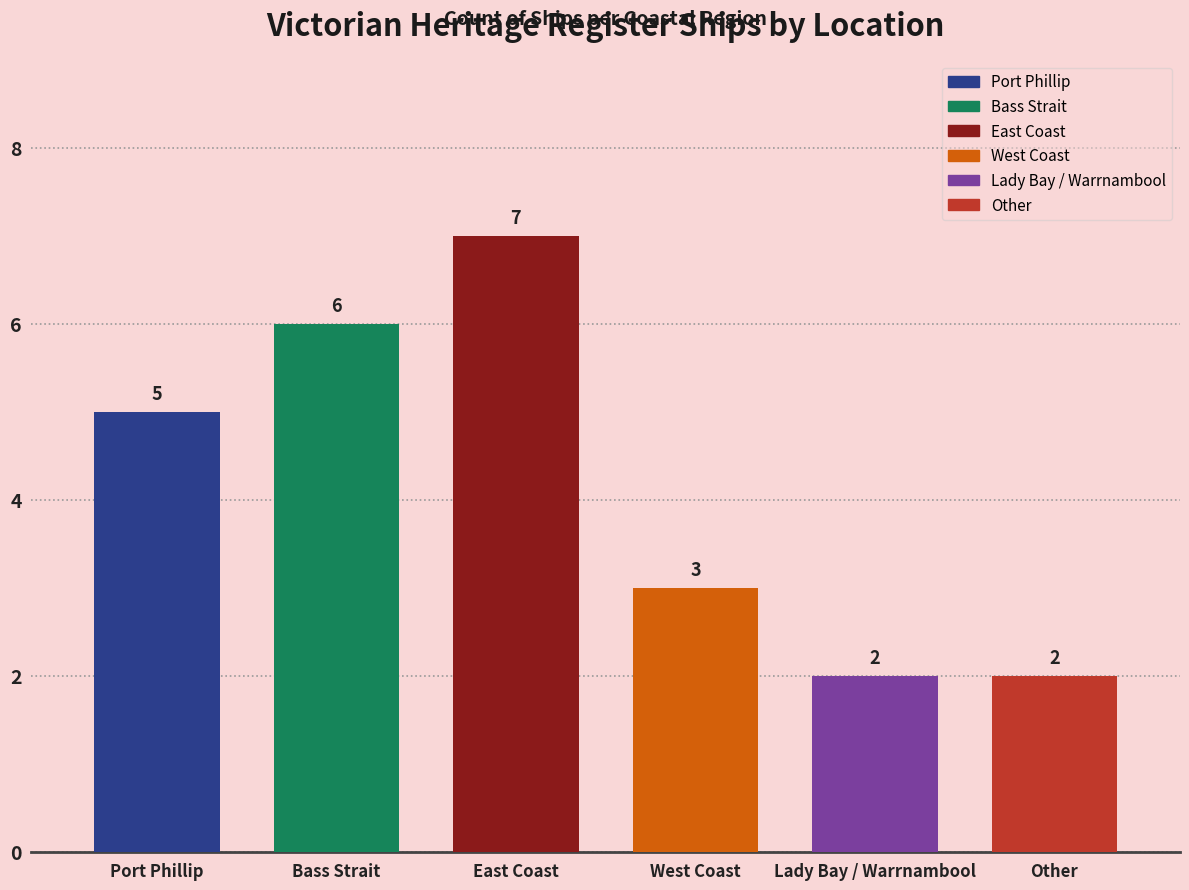

Where is the data nearest to the value 4?

Port Phillip